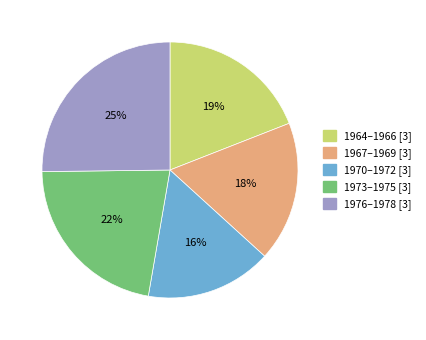

The 1973–1975 [3] slice represents 30% of the pie. True or false?

False